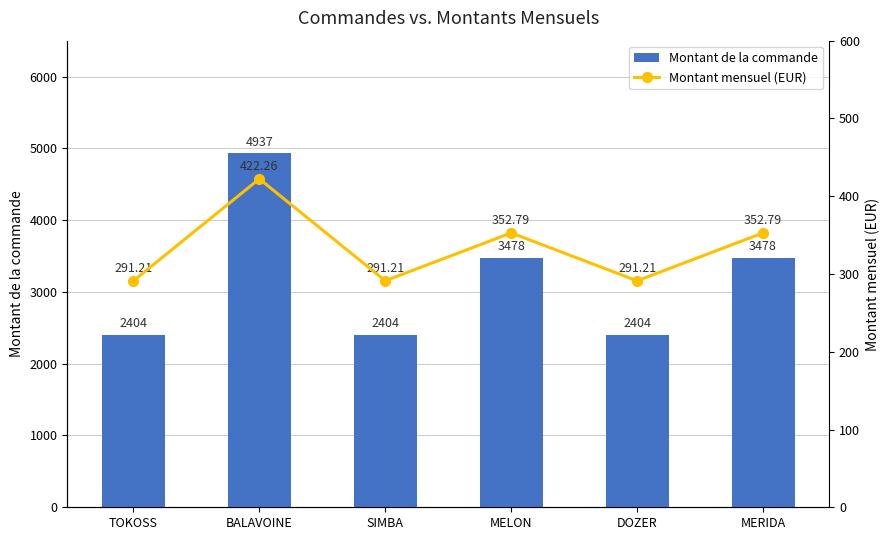

What is the smallest value displayed?

291.2